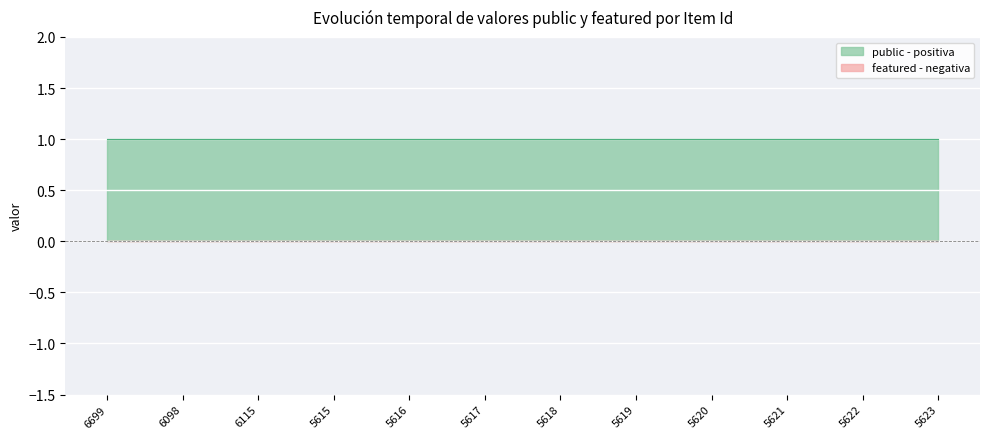

Reading left to right, what are all the values shown in this chart?

public: 1	1	1	1	1	1	1	1	1	1	1	1
featured: 0	0	0	0	0	0	0	0	0	0	0	0